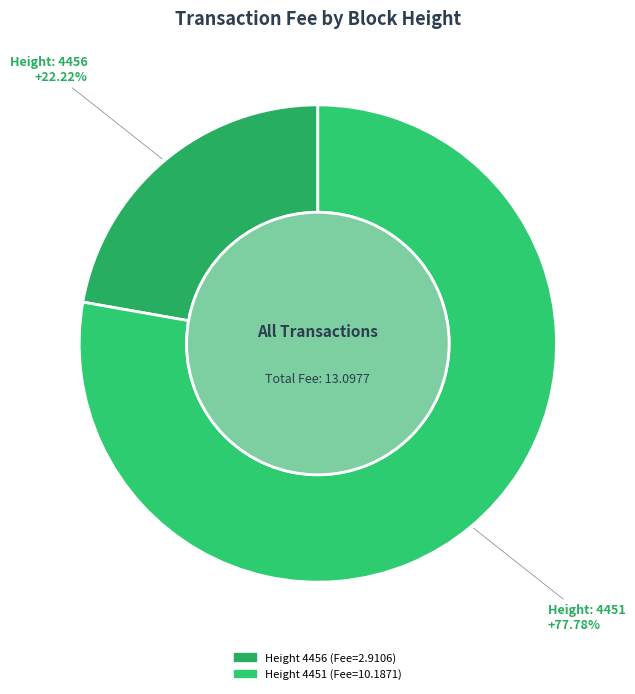

To the nearest percent, what is the average slice percentage?

50%